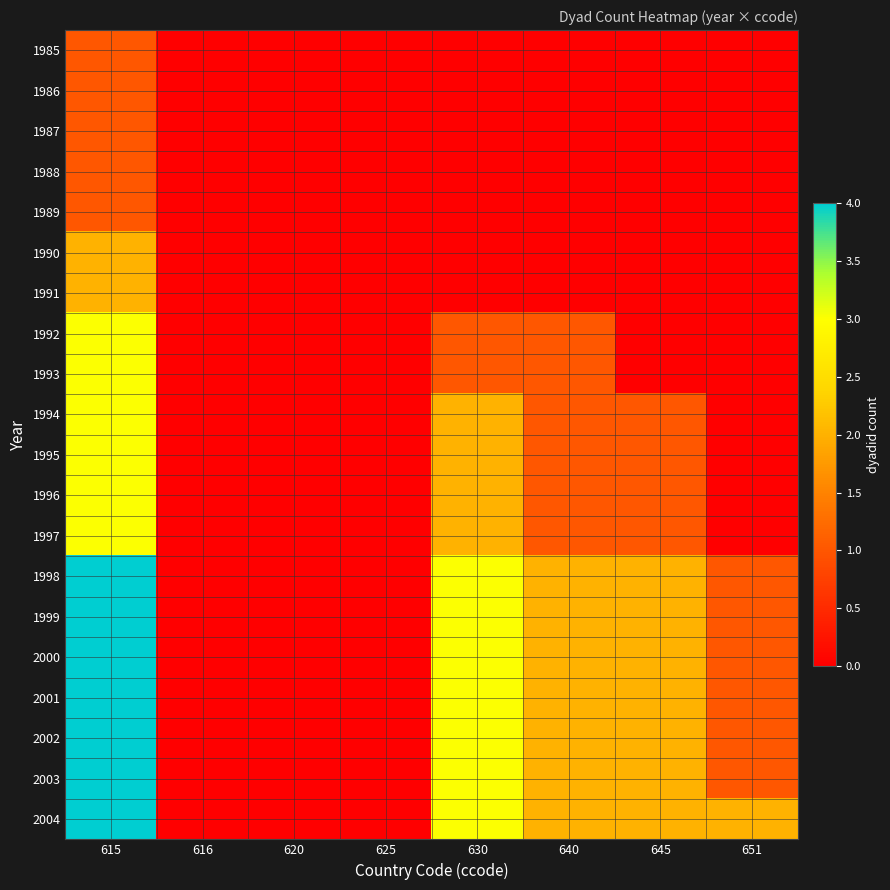

Reading left to right, what are all the values shown in this chart?

1985: 615=1	616=0	620=0	625=0	630=0	640=0	645=0	651=0
1986: 615=1	616=0	620=0	625=0	630=0	640=0	645=0	651=0
1987: 615=1	616=0	620=0	625=0	630=0	640=0	645=0	651=0
1988: 615=1	616=0	620=0	625=0	630=0	640=0	645=0	651=0
1989: 615=1	616=0	620=0	625=0	630=0	640=0	645=0	651=0
1990: 615=2	616=0	620=0	625=0	630=0	640=0	645=0	651=0
1991: 615=2	616=0	620=0	625=0	630=0	640=0	645=0	651=0
1992: 615=3	616=0	620=0	625=0	630=1	640=1	645=0	651=0
1993: 615=3	616=0	620=0	625=0	630=1	640=1	645=0	651=0
1994: 615=3	616=0	620=0	625=0	630=2	640=1	645=1	651=0
1995: 615=3	616=0	620=0	625=0	630=2	640=1	645=1	651=0
1996: 615=3	616=0	620=0	625=0	630=2	640=1	645=1	651=0
1997: 615=3	616=0	620=0	625=0	630=2	640=1	645=1	651=0
1998: 615=4	616=0	620=0	625=0	630=3	640=2	645=2	651=1
1999: 615=4	616=0	620=0	625=0	630=3	640=2	645=2	651=1
2000: 615=4	616=0	620=0	625=0	630=3	640=2	645=2	651=1
2001: 615=4	616=0	620=0	625=0	630=3	640=2	645=2	651=1
2002: 615=4	616=0	620=0	625=0	630=3	640=2	645=2	651=1
2003: 615=4	616=0	620=0	625=0	630=3	640=2	645=2	651=1
2004: 615=4	616=0	620=0	625=0	630=3	640=2	645=2	651=2